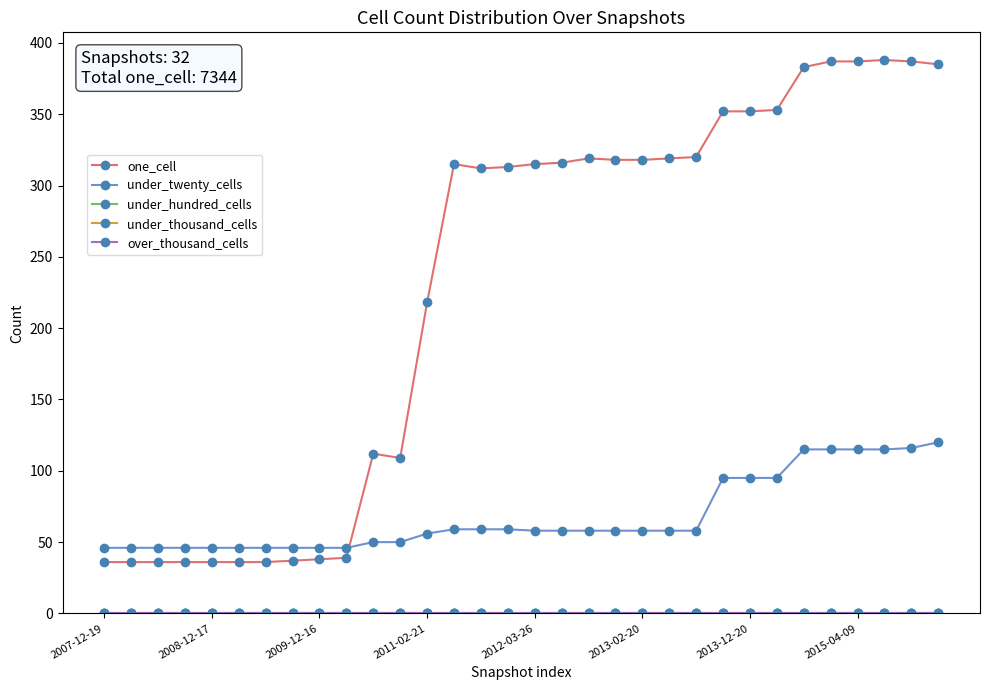

True or false: under_hundred_cells and one_cell cross at least once.

False